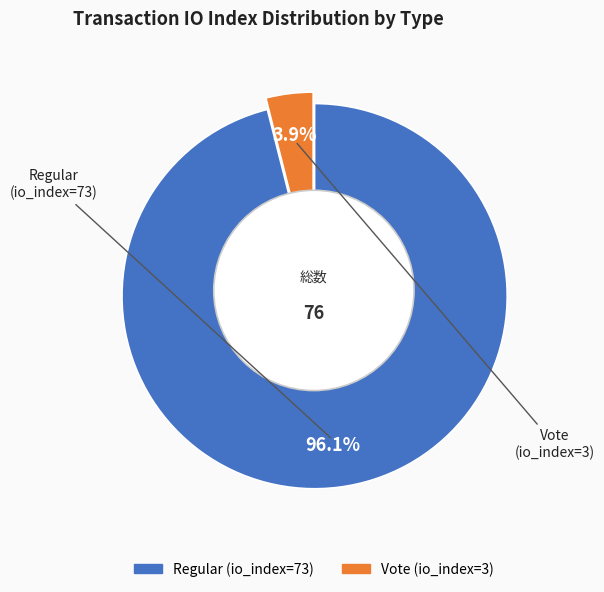

What percentage is the Vote (io_index=3) slice, to the nearest percent?

4%